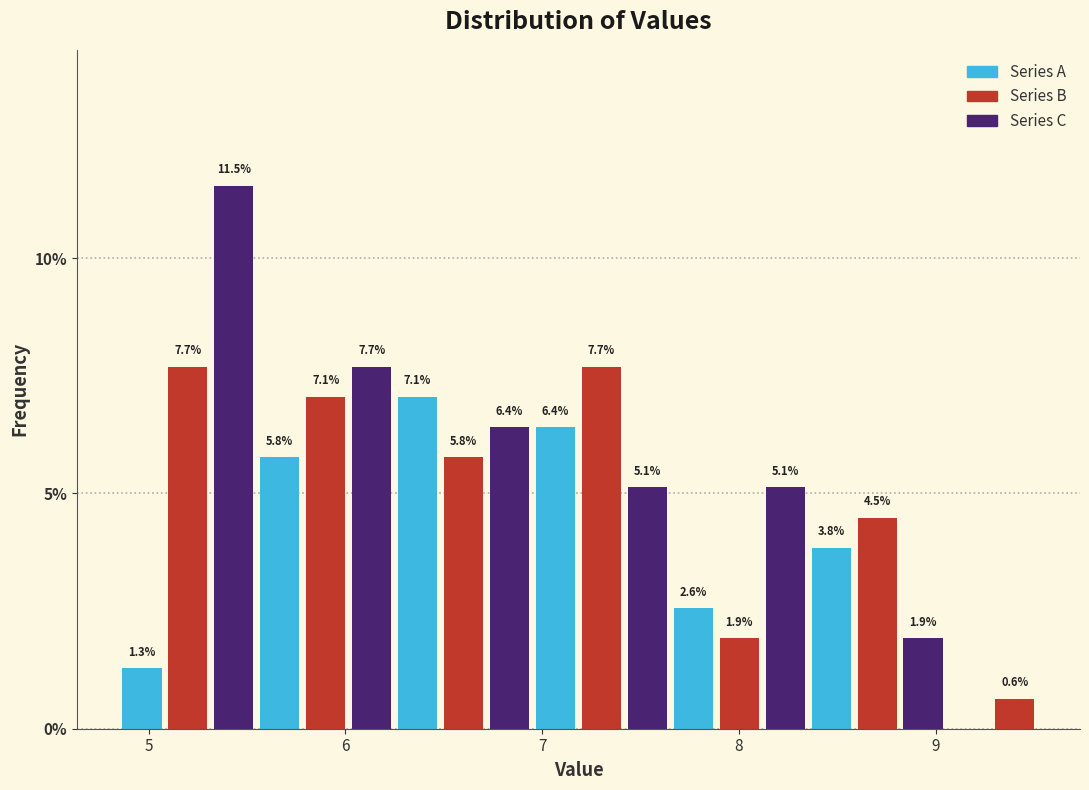

Read against the x-axis, roughly where is the centre of the tallest bar?

5.4